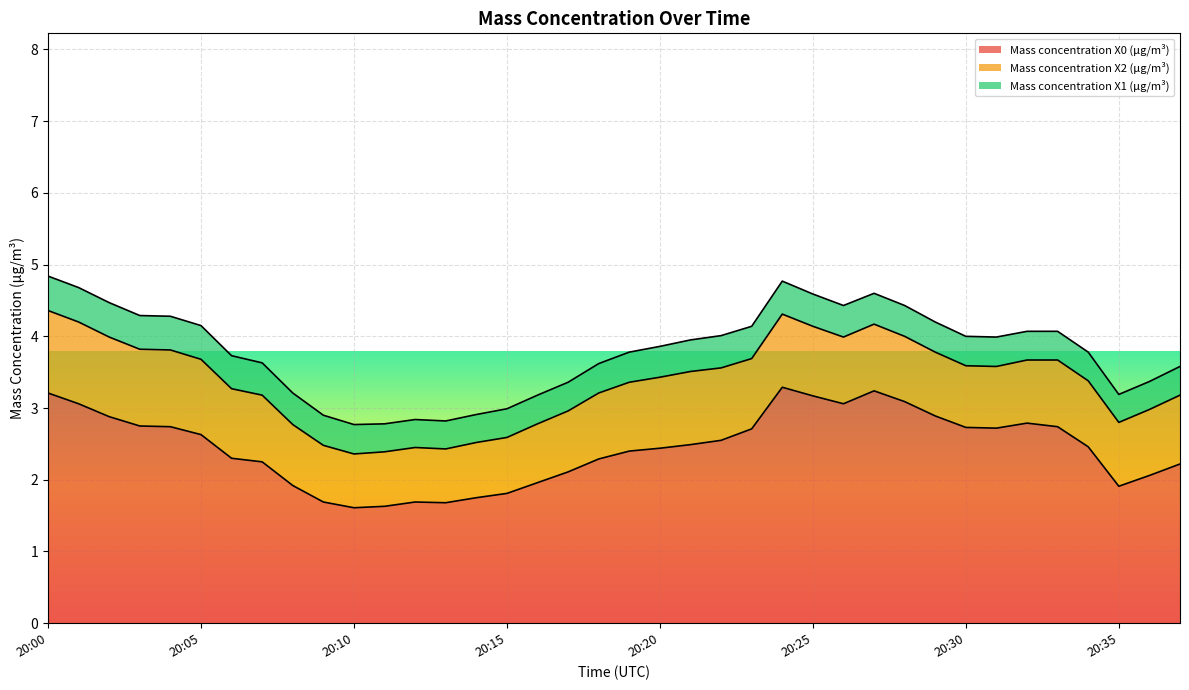

Where does the Mass concentration X0 (μg/m³) series first go above 2?

20:00